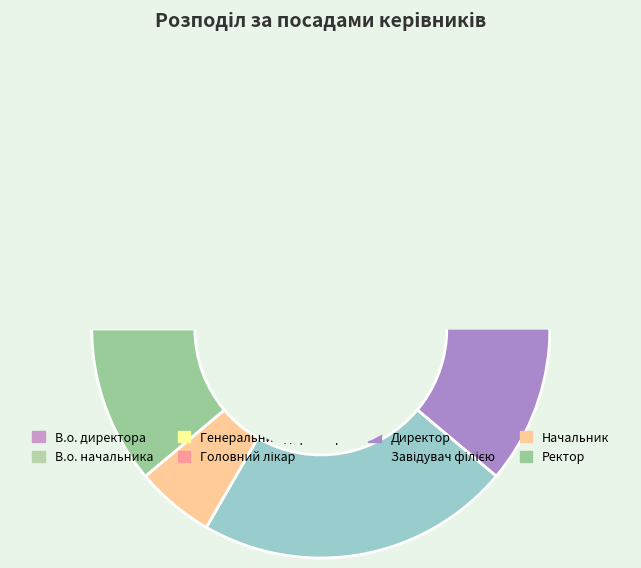

What is the change in value from В.о. директора to Генеральний директор?

-5